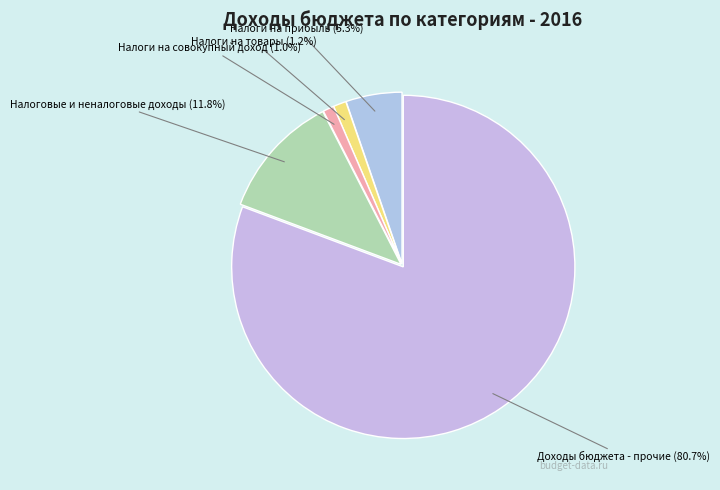

How many segments does this pie chart have?

5